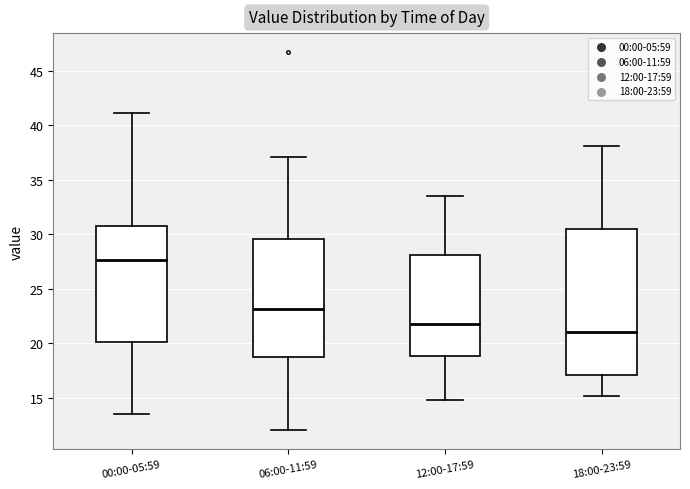

Where is the upper edge of the box for 00:00-05:59 on the y-axis? The values are not printed on the chart, so give them approximately, as read against the axis.

31.0